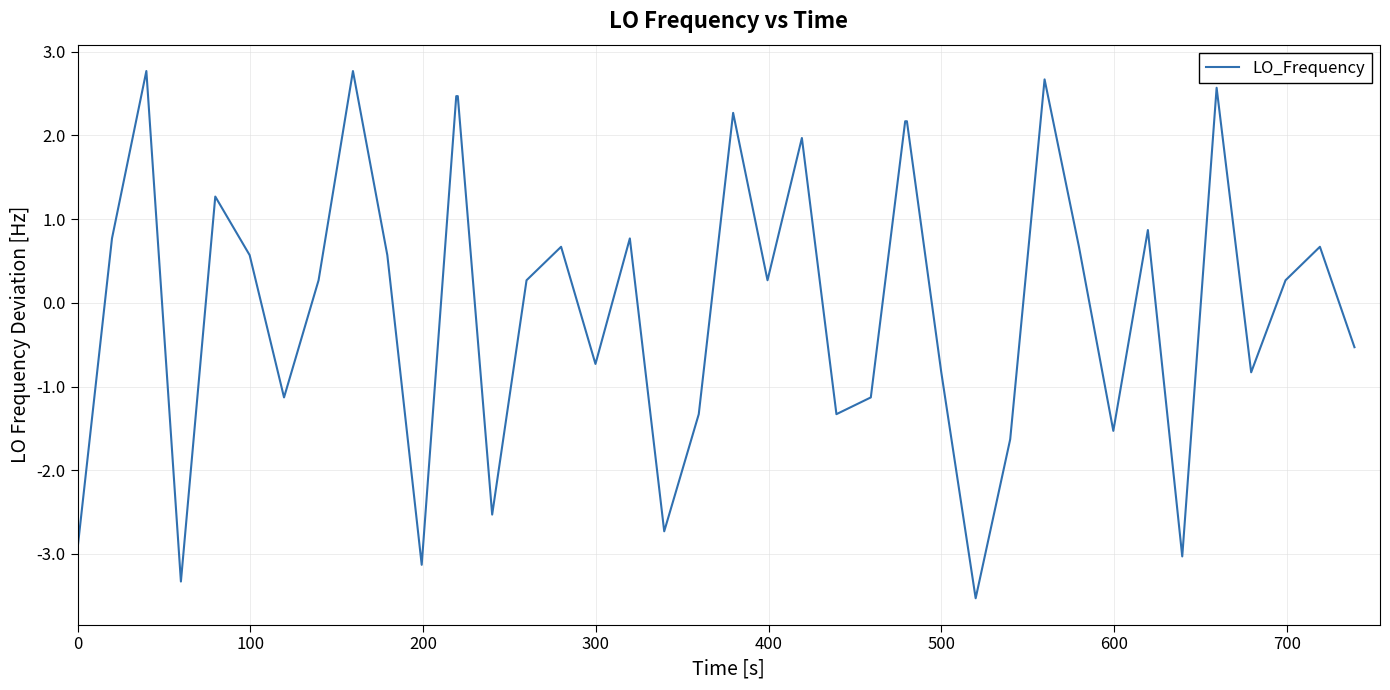

What is the smallest value displayed?

-3.5